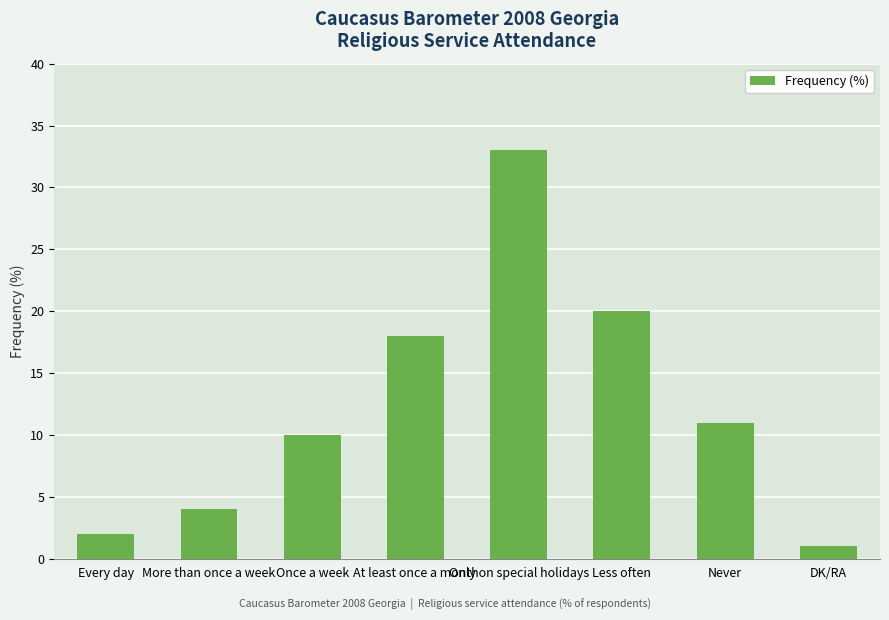

Count the number of data series in this chart.

1